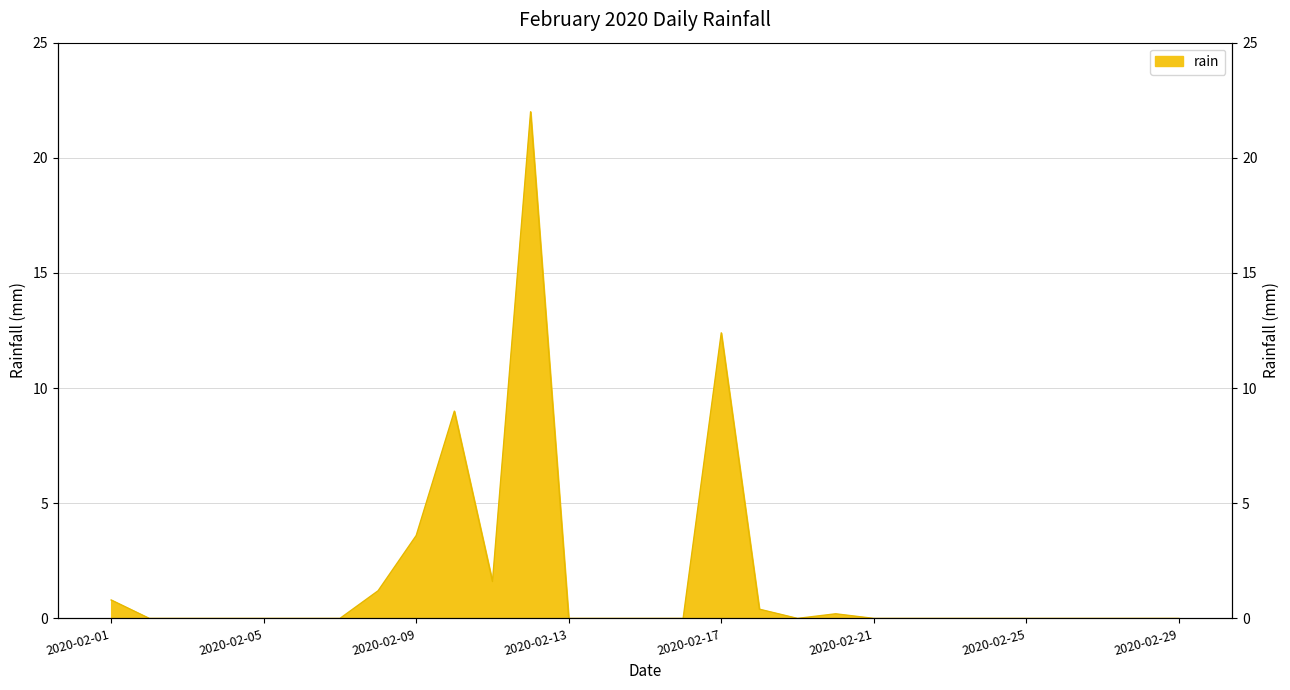

At which category does the chart reach its peak across all series?

2020-02-12